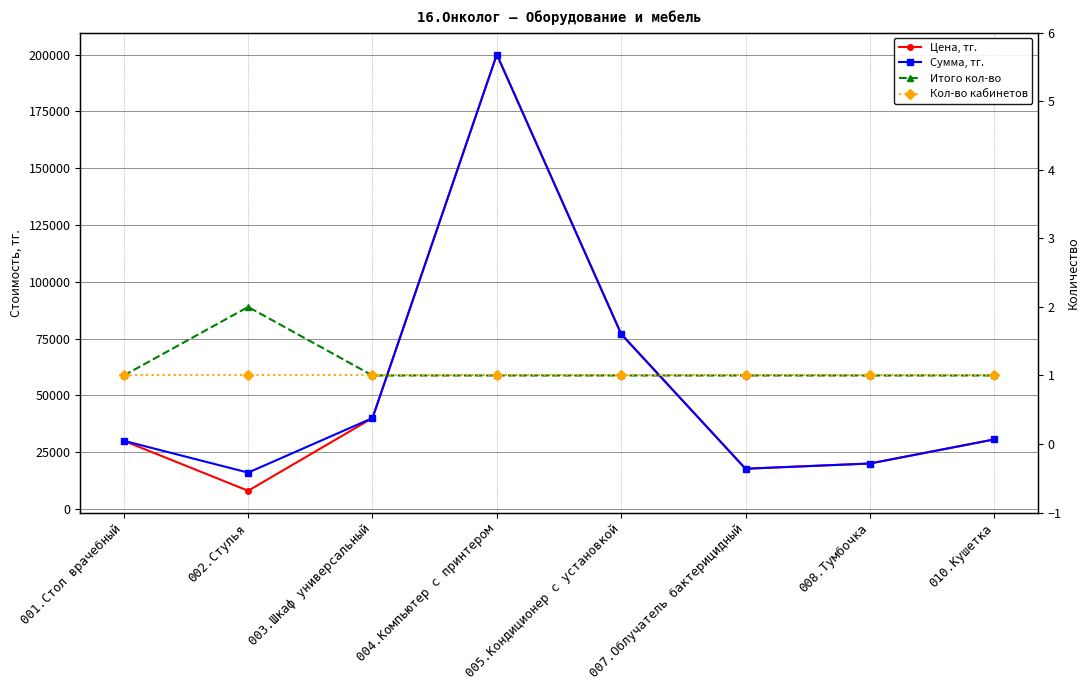

The value of Кол-во кабинетов at 001.Стол врачебный is 1. True or false?

True